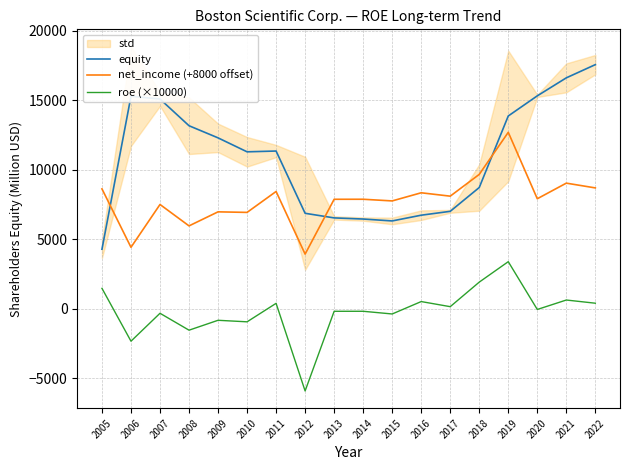

True or false: roe (×10000) has a value of 626 at 2021.

True